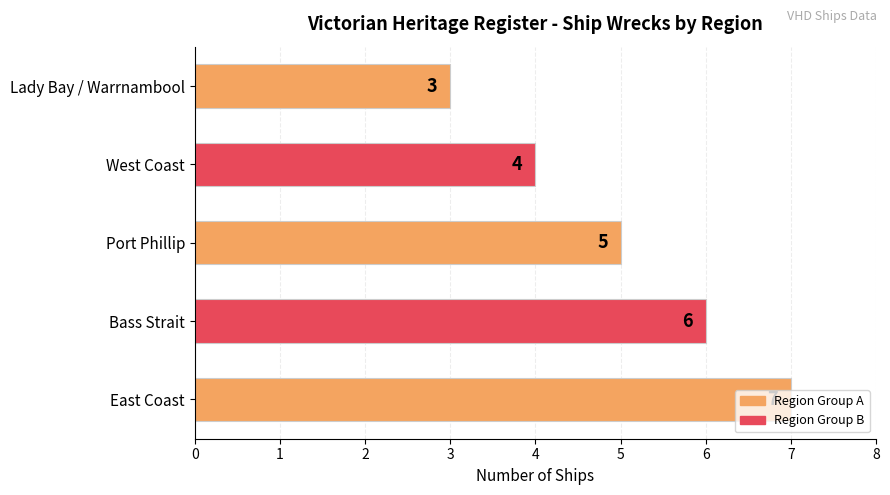

What is the change in value from Bass Strait to Lady Bay / Warrnambool?

-3